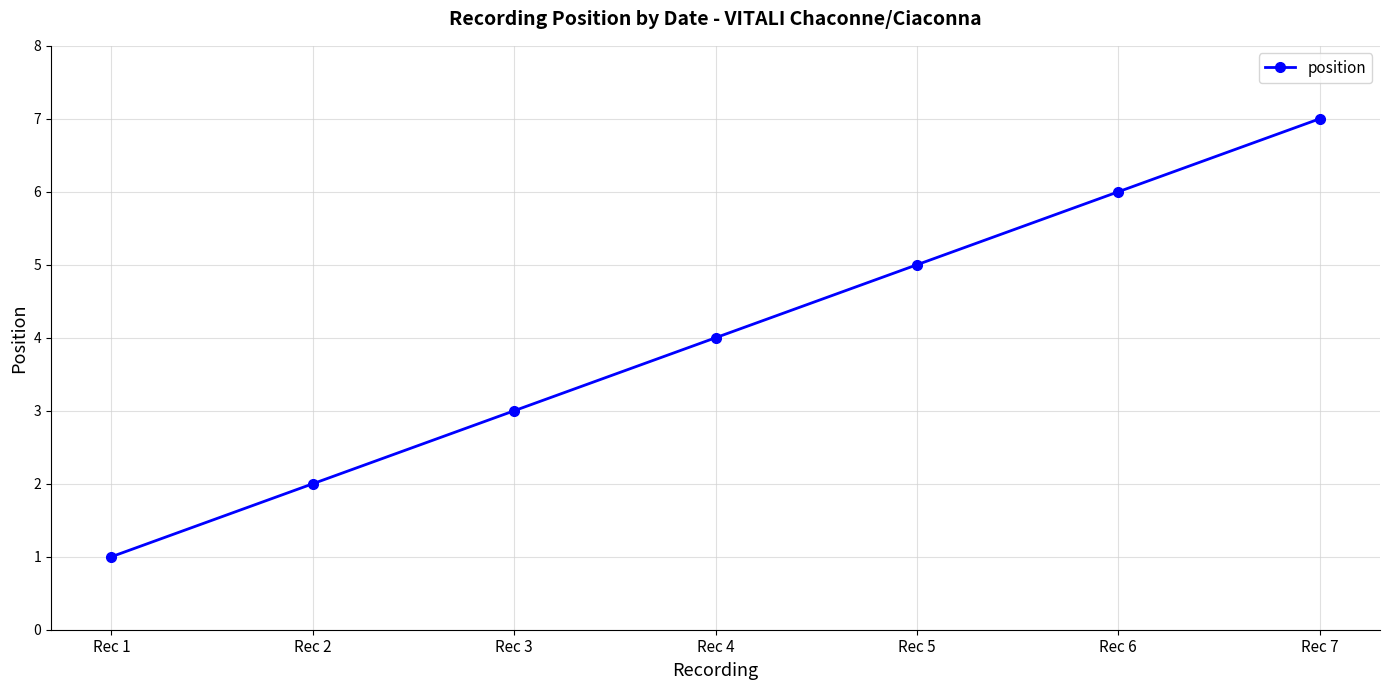

What is the approximate value at Rec 4?

4